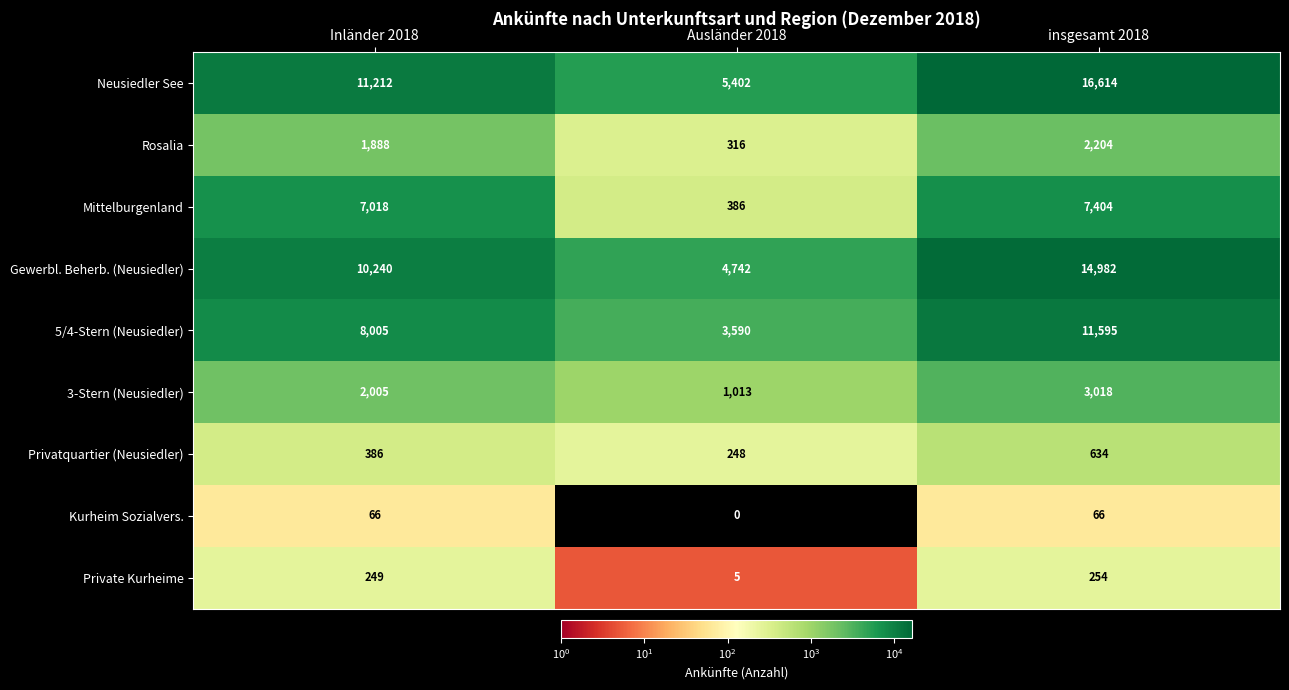

What is the difference between the highest and lowest values at Inländer 2018?

11146